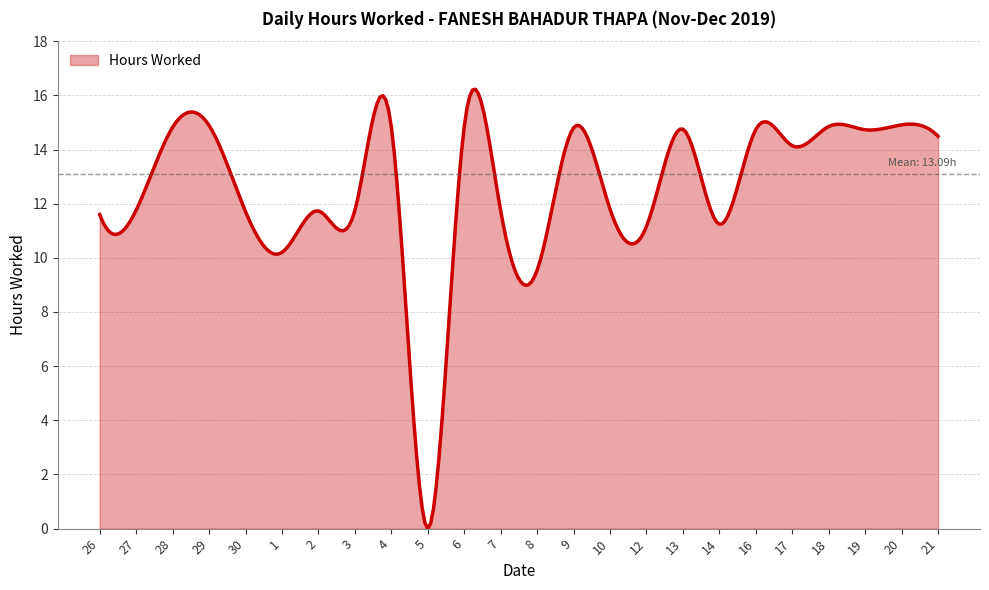

What is the greatest value displayed?

16.2